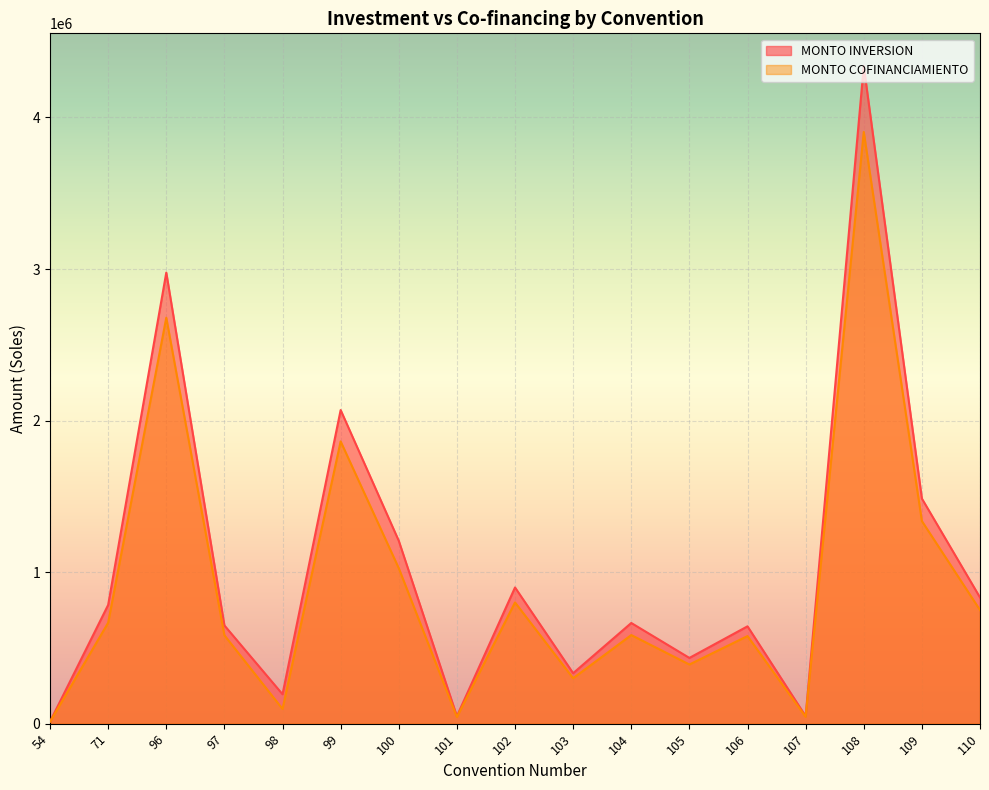

What is the sum of the MONTO COFINANCIAMIENTO values at 97 and 103?

883227.6